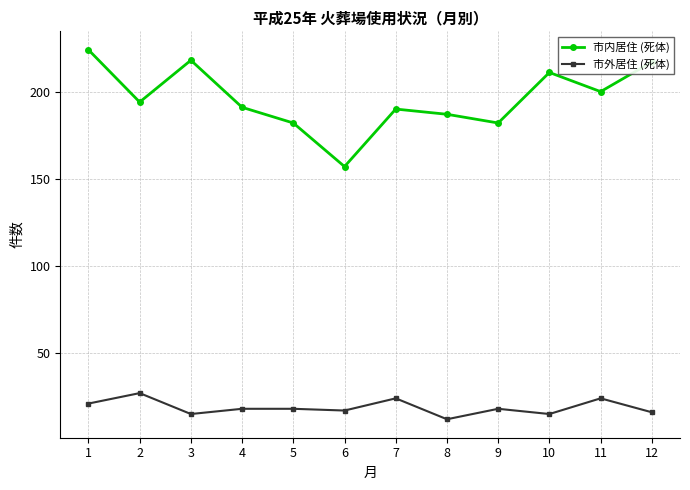

True or false: 市内居住 (死体) and 市外居住 (死体) cross at least once.

False